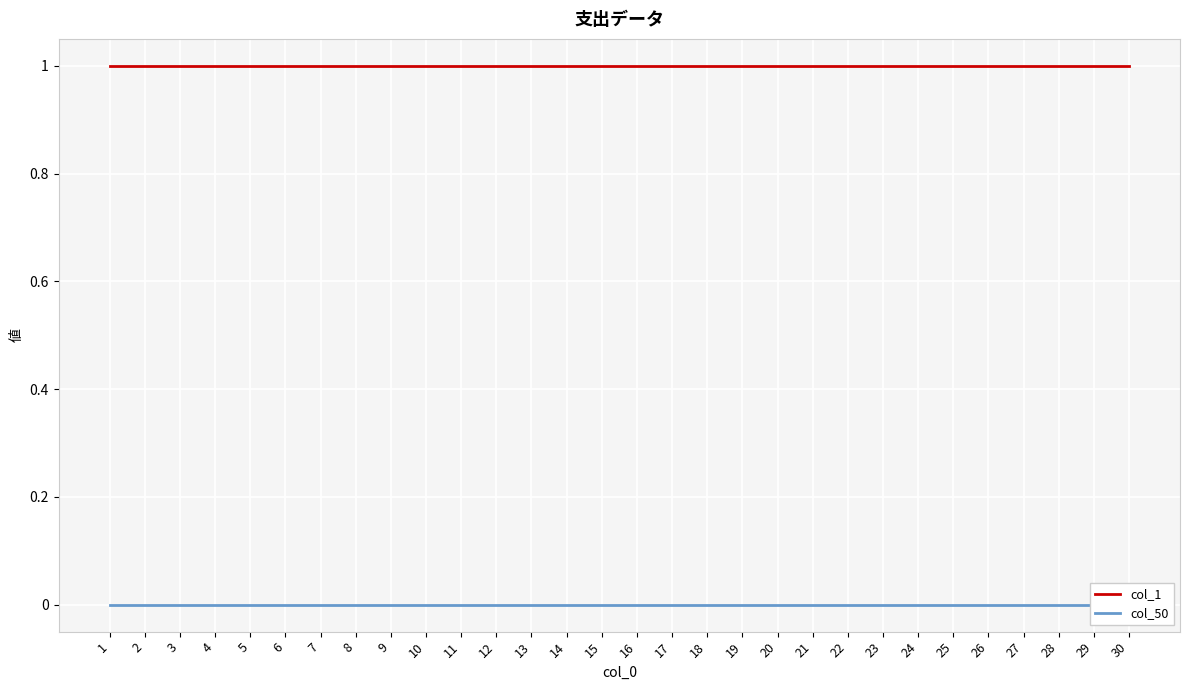

Is this an area chart (filled region under the line)?

No